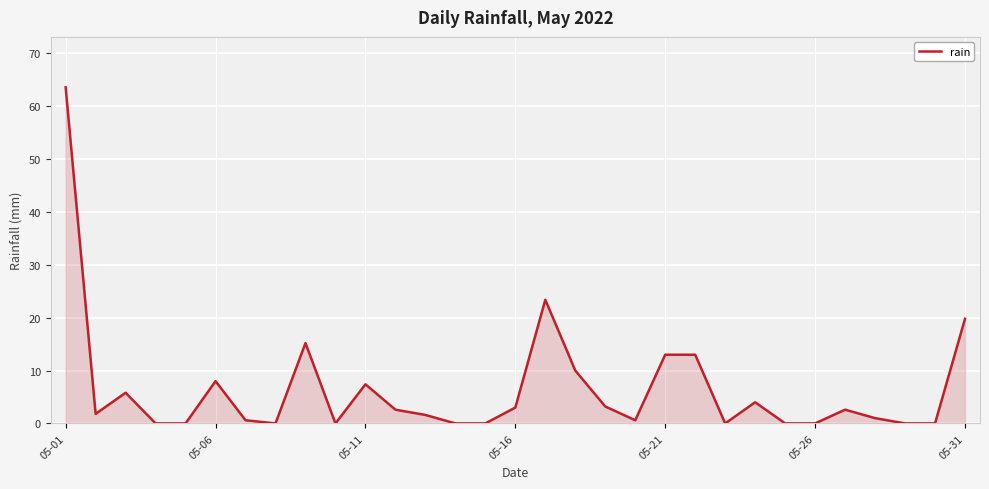

What is the maximum value shown in the chart?

63.6